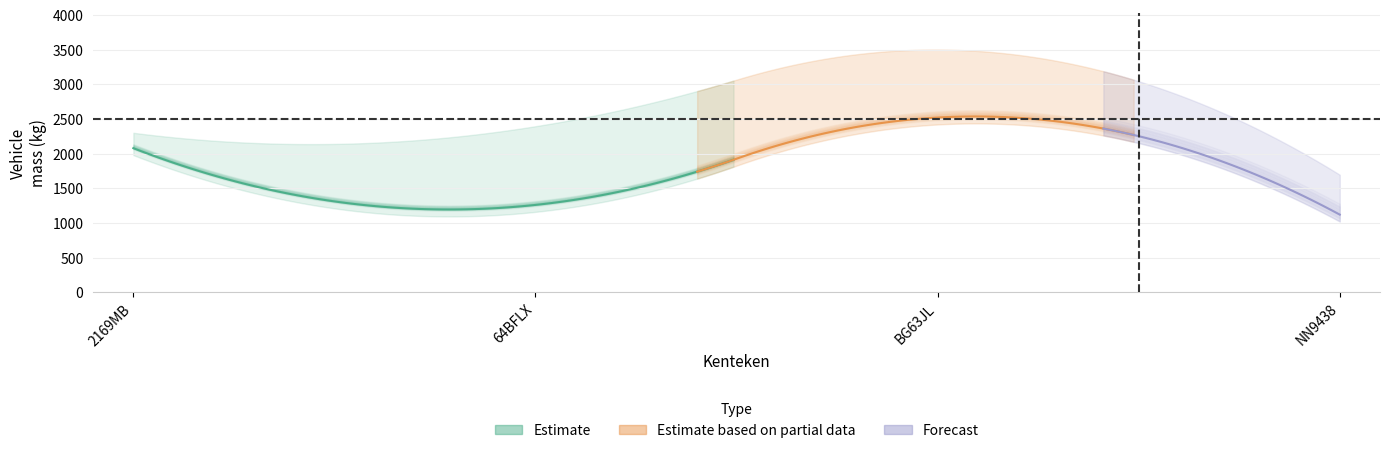

Is the value of massa_rijklaar at BG63JL greater than the value of massa_ledig_voertuig at 2169MB?

Yes